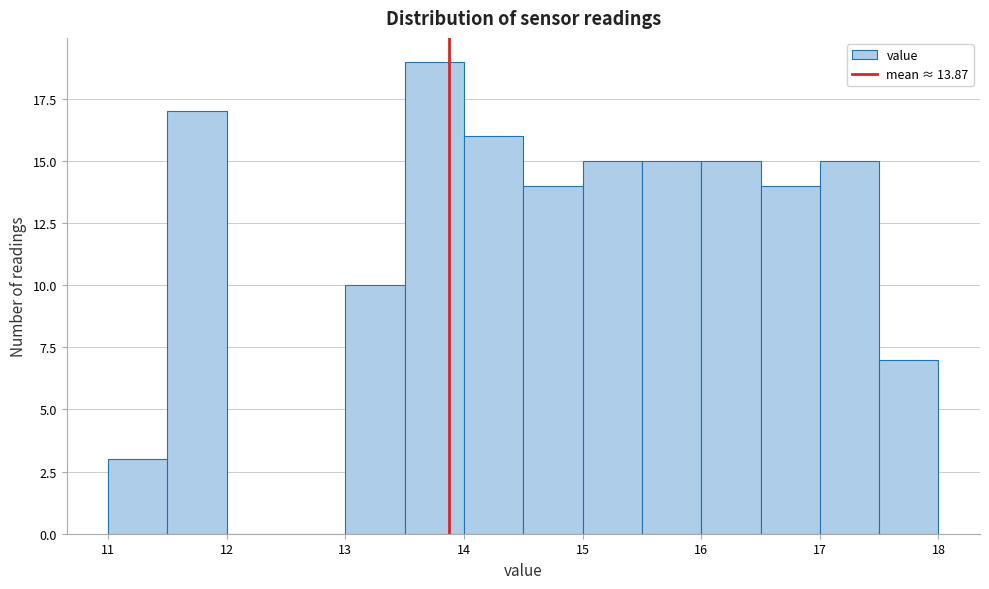

Reading left to right, list every bar in this chart as the range it spans on the x-axis followed by its height. The values are not printed on the chart, so give them approximately, as read against the axis.

11.0 to 11.5: 3
11.5 to 12.0: 17
12.0 to 12.5: 0
12.5 to 13.0: 0
13.0 to 13.5: 10
13.5 to 14.0: 19
14.0 to 14.5: 16
14.5 to 15.0: 14
15.0 to 15.5: 15
15.5 to 16.0: 15
16.0 to 16.5: 15
16.5 to 17.0: 14
17.0 to 17.5: 15
17.5 to 18.0: 7